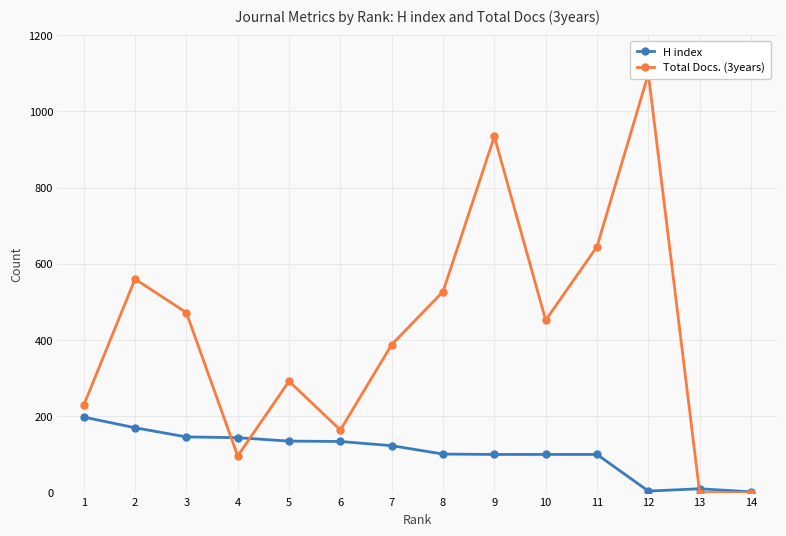

Is it true that Total Docs. (3years) equals 157 at 10?

False